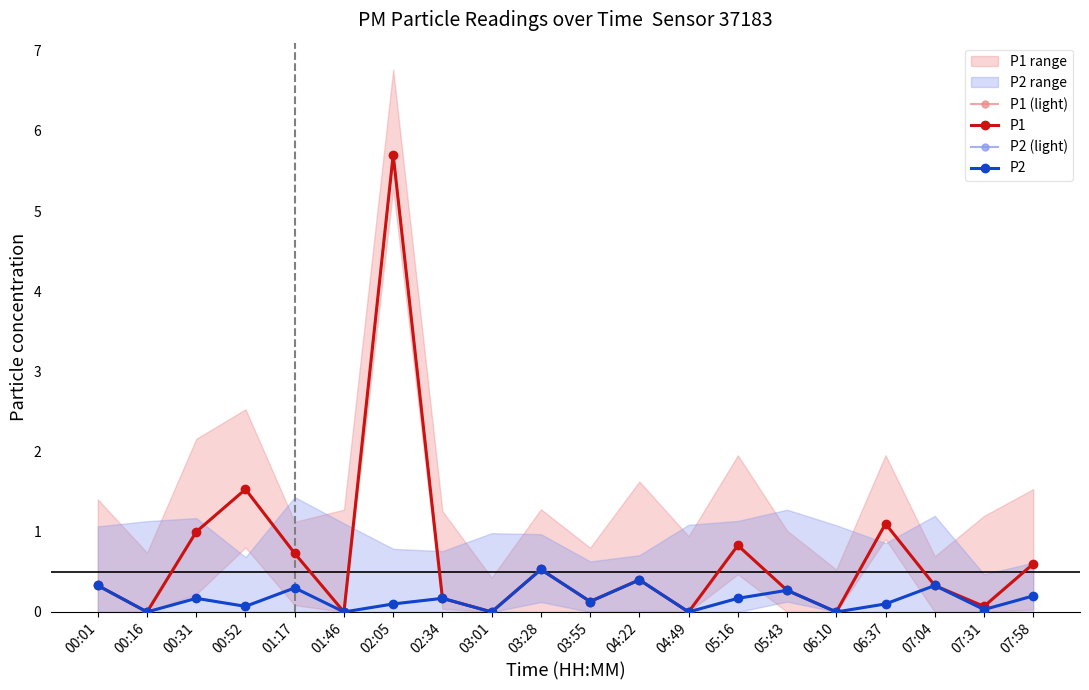

What is the label of the 12th point from the right?

03:01